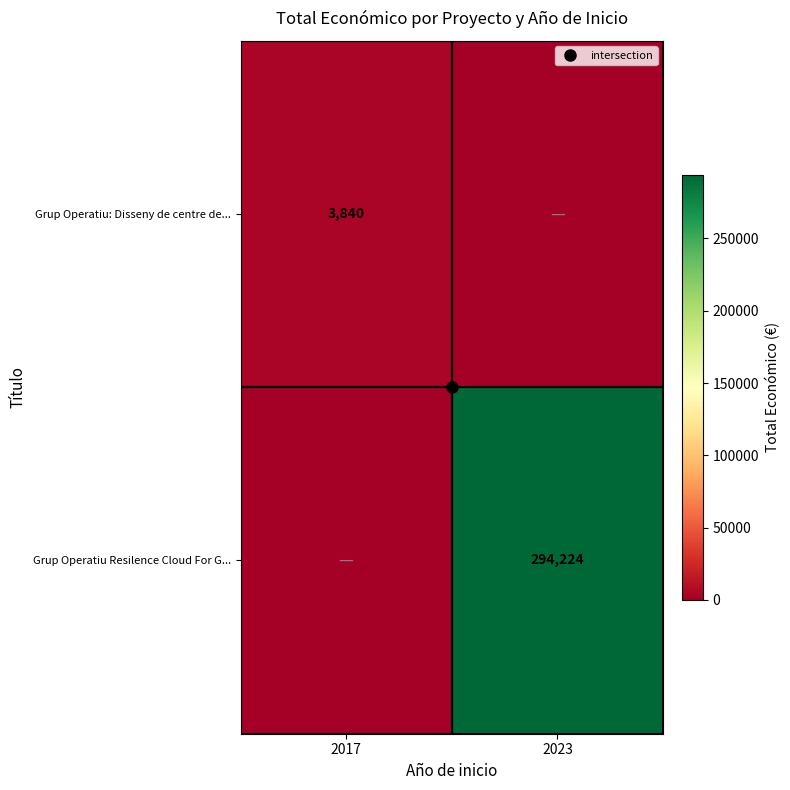

How many positive values does the Grup Operatiu: Disseny de centre de... series have?

1